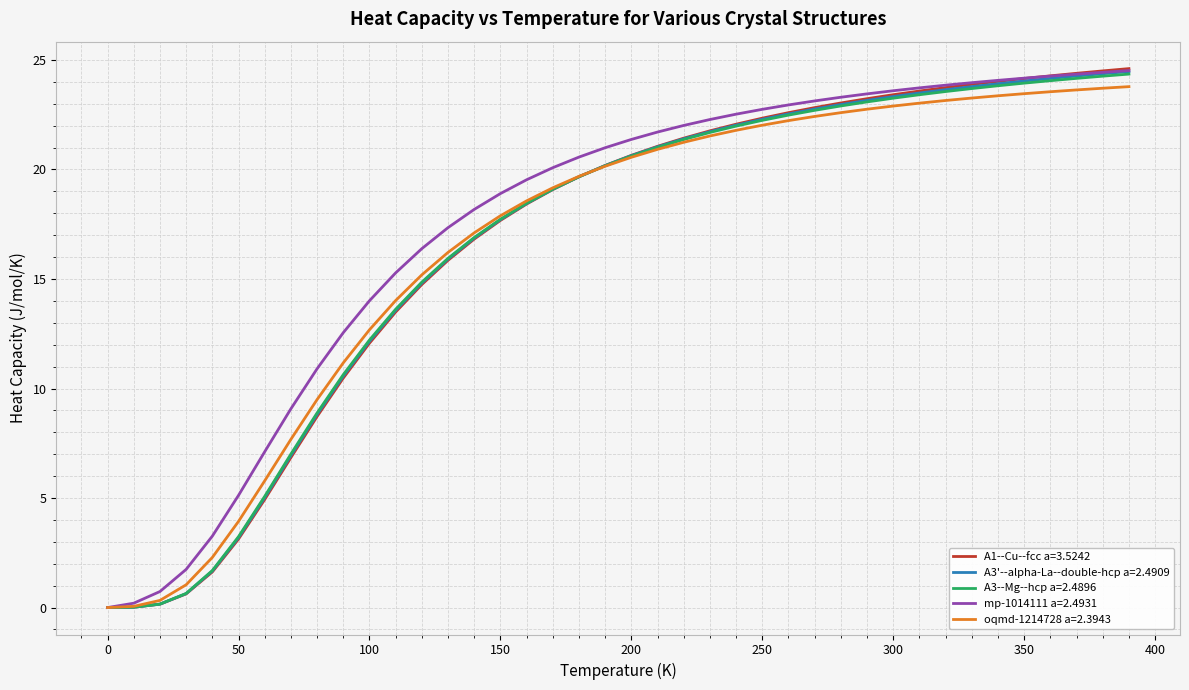

What is the difference between the second highest and second lowest values in the A1--Cu--fcc a=3.5242 series?

24.5